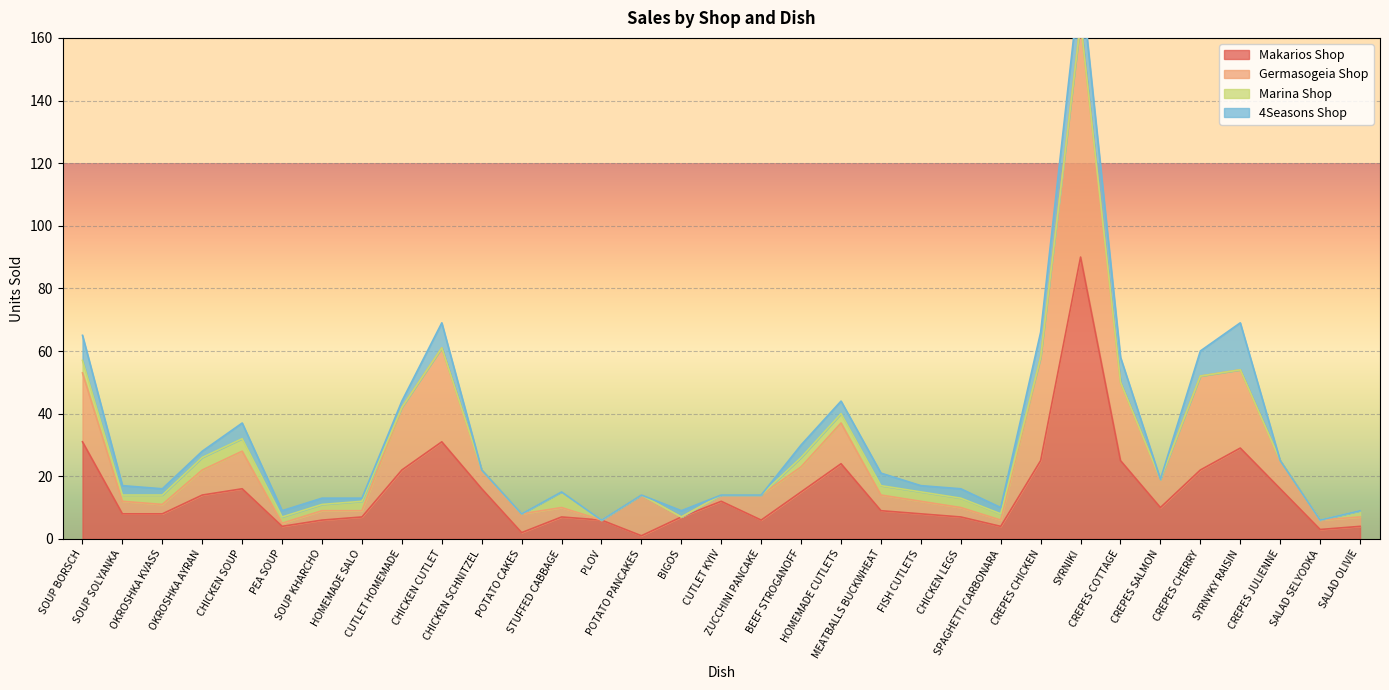

Where is the first local minimum for Germasogeia Shop?

OKROSHKA KVASS